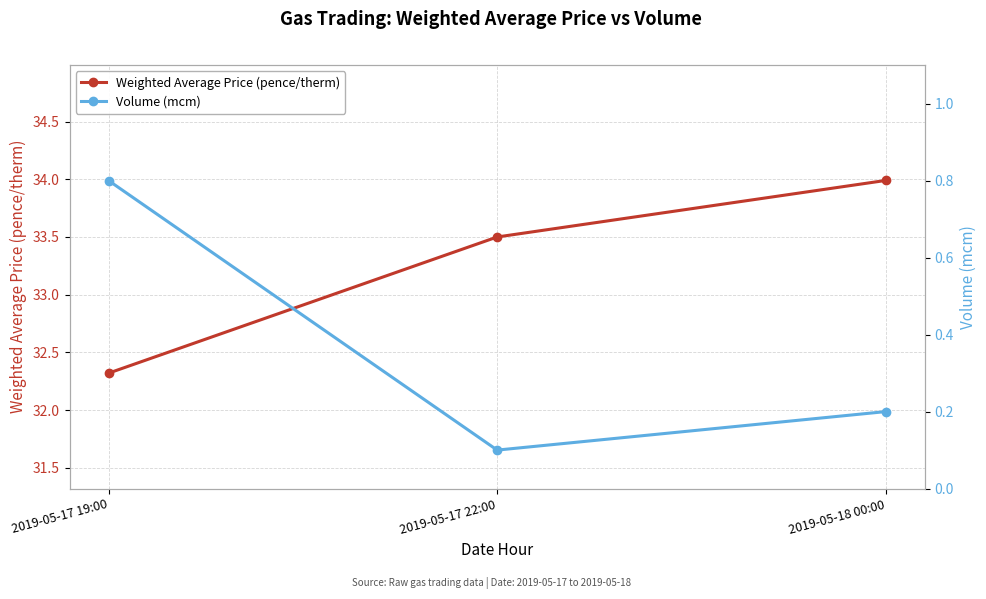

Rank the categories by Weighted Average Price (pence/therm) value from highest to lowest.

2019-05-18 00:00, 2019-05-17 22:00, 2019-05-17 19:00